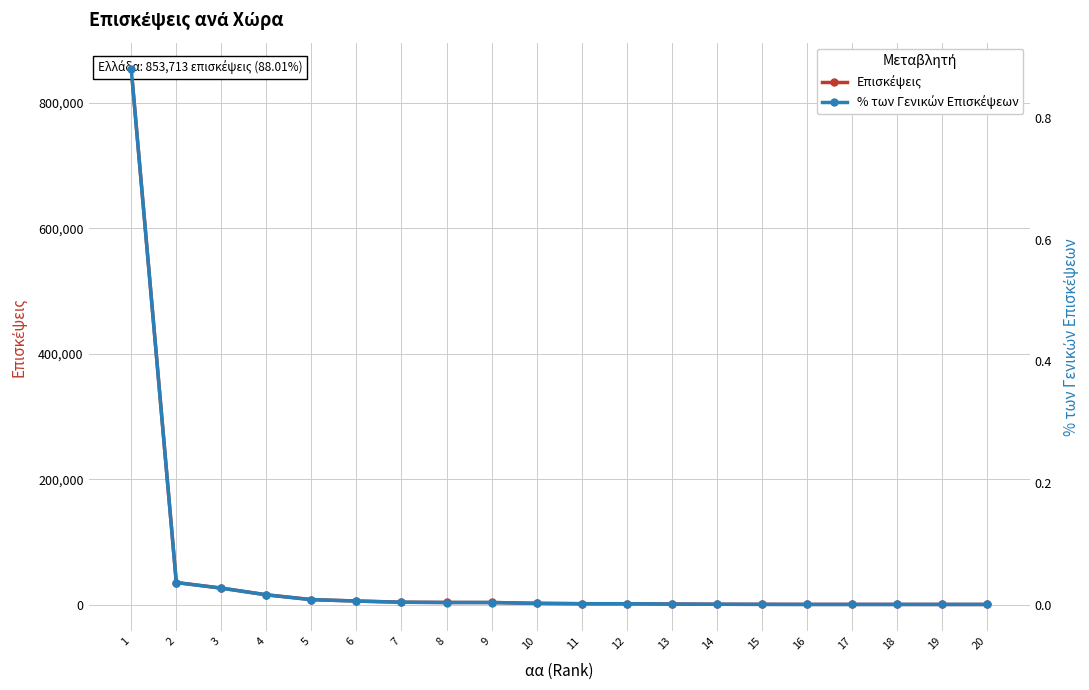

What is the average value of the Επισκέψεις series?

48263.2